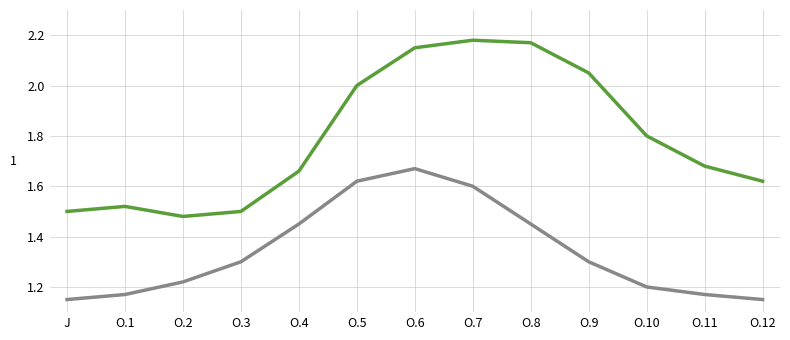

What is the difference between the highest and lowest values at O.11?

0.5